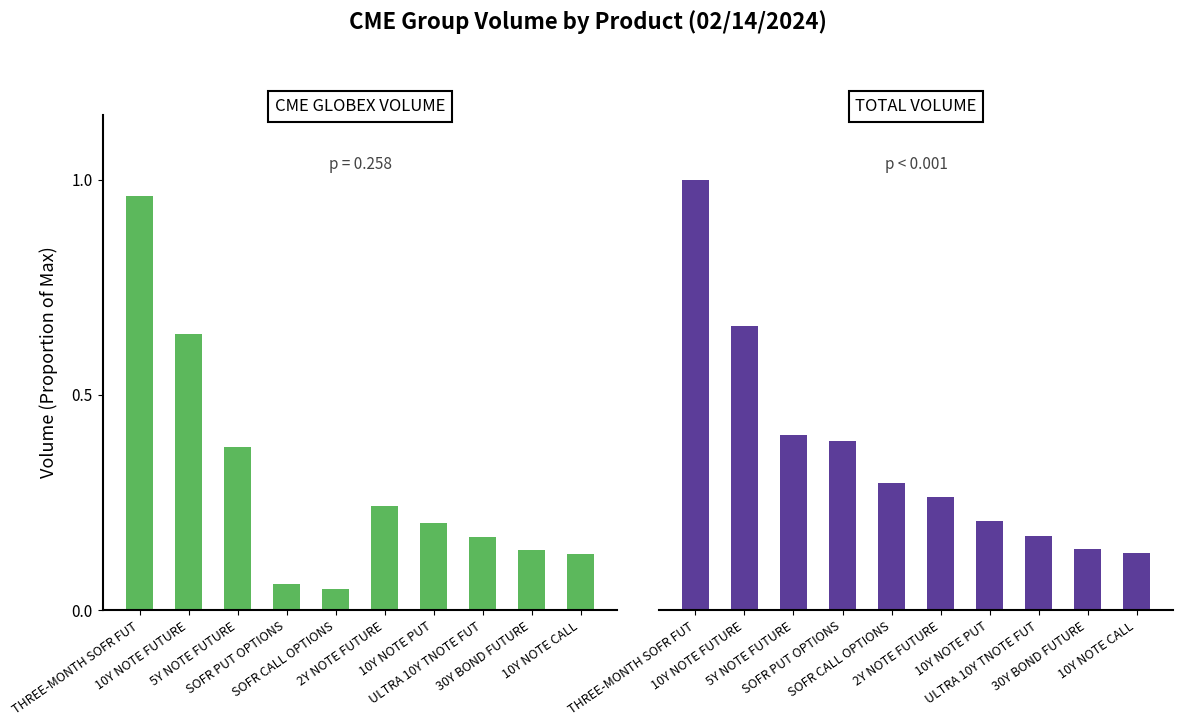

Reading left to right, extract all data points from this chart.

CME Globex Volume: 1.0	0.6	0.4	0.1	0.0	0.2	0.2	0.2	0.1	0.1
Total Volume: 1.0	0.7	0.4	0.4	0.3	0.3	0.2	0.2	0.1	0.1